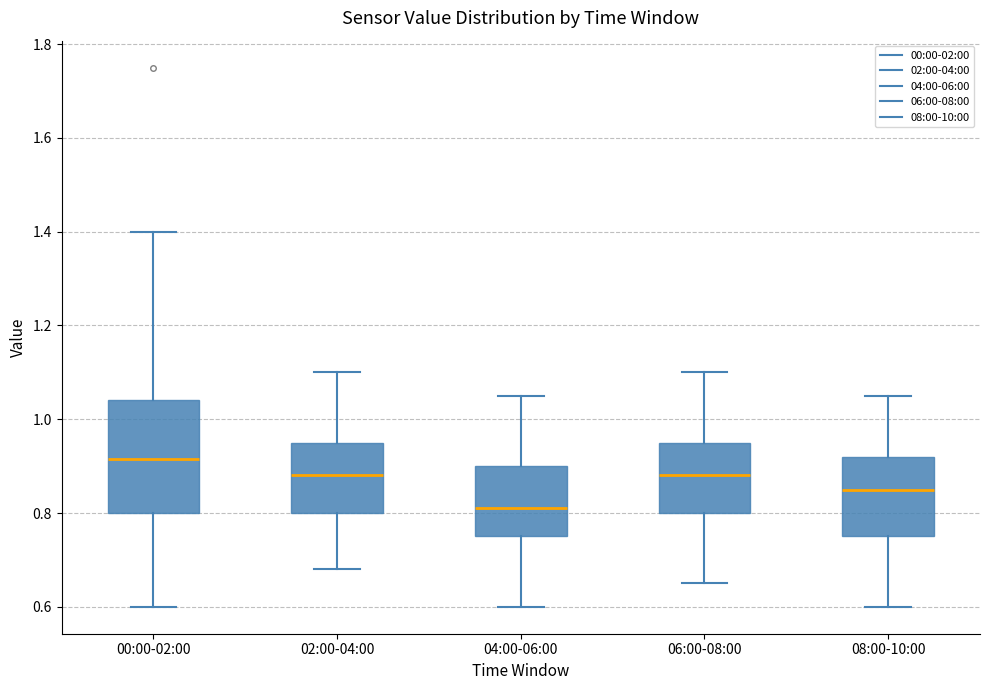

Where does the upper whisker of the box for 04:00-06:00 end on the y-axis? The values are not printed on the chart, so give them approximately, as read against the axis.

1.06